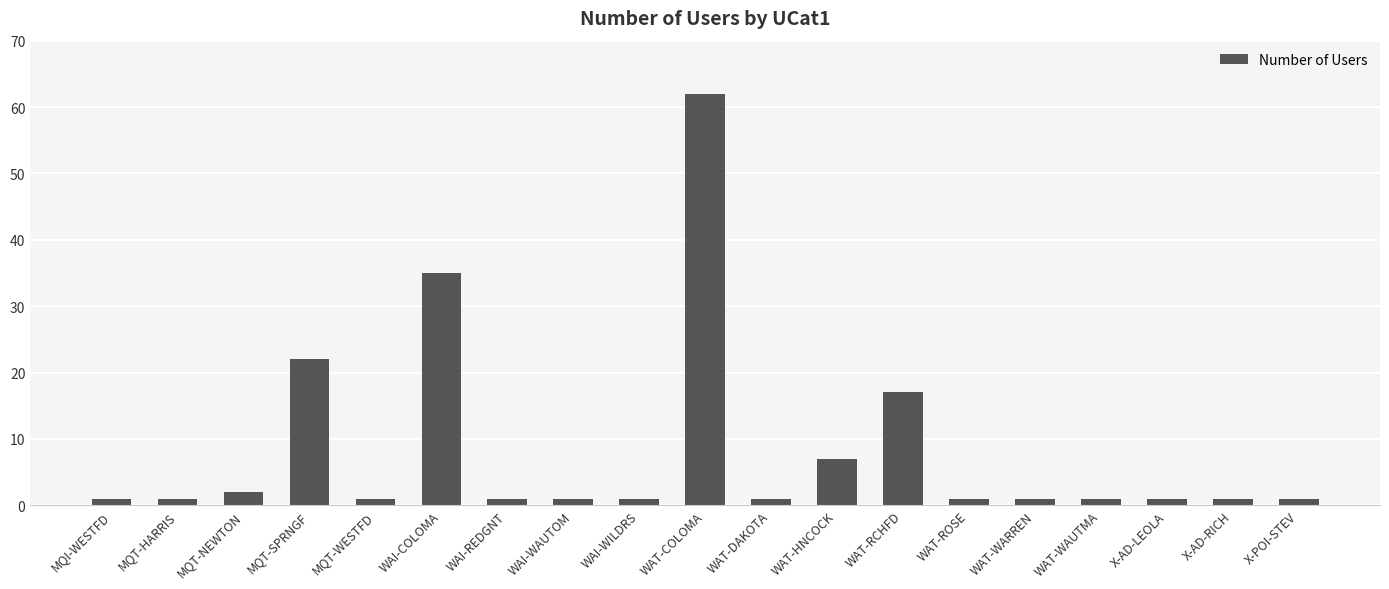

What is the label of the 2nd bar from the left?

MQT-HARRIS